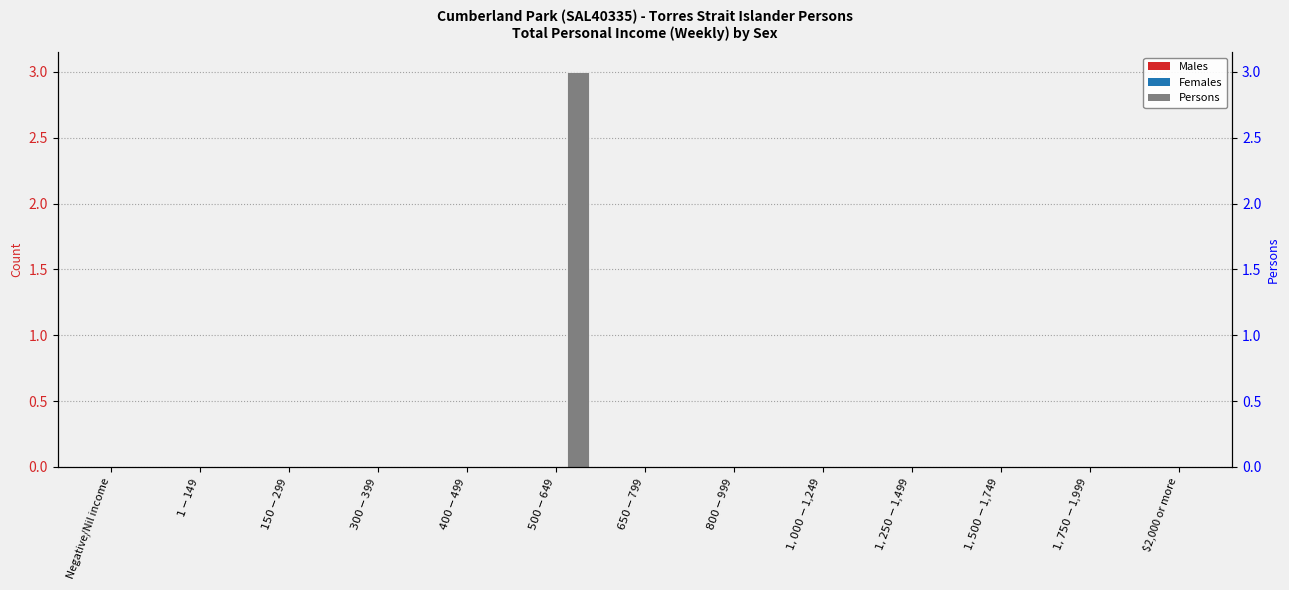

The value of Persons at $2,000 or more is -2. True or false?

False